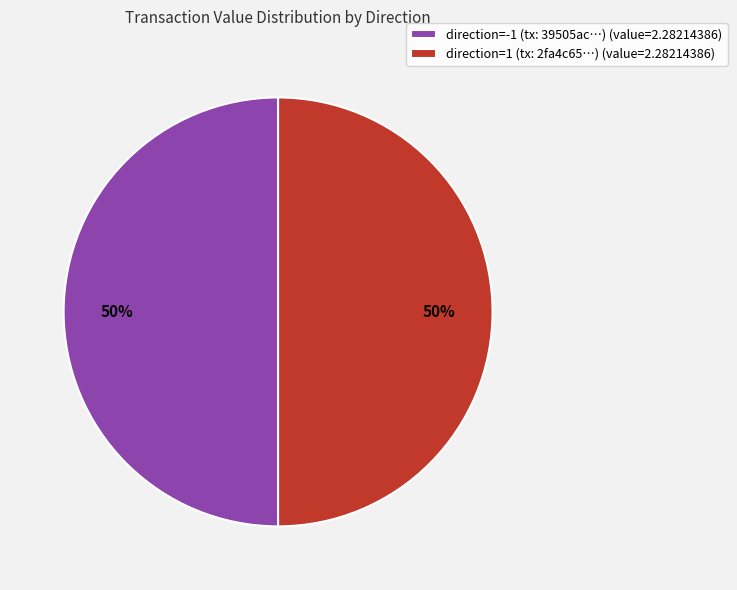

To the nearest percent, what is the average slice percentage?

50%